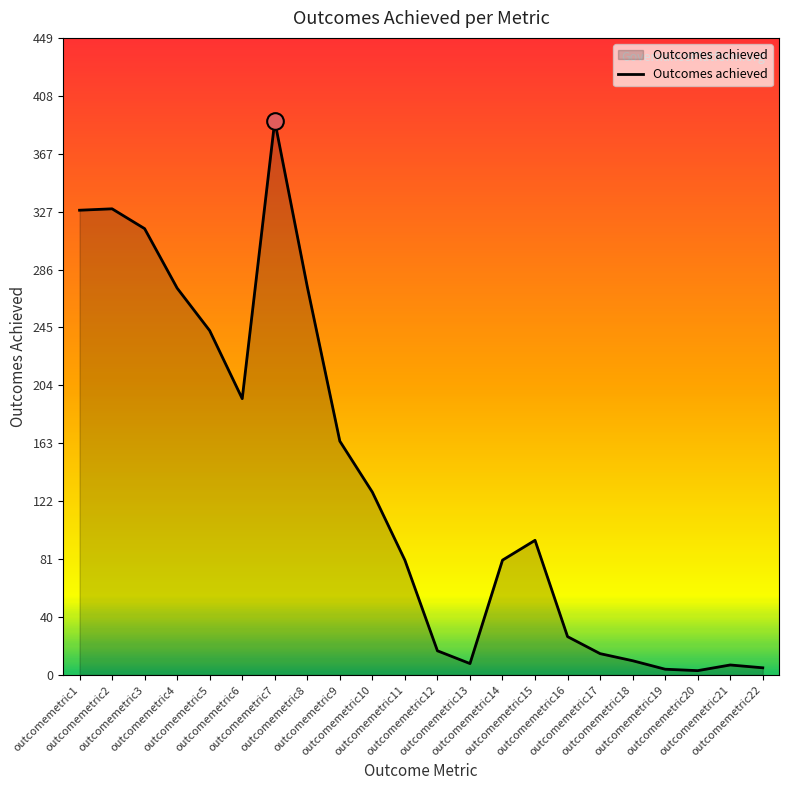

Between outcomemetric11 and outcomemetric20, which is larger?

outcomemetric11